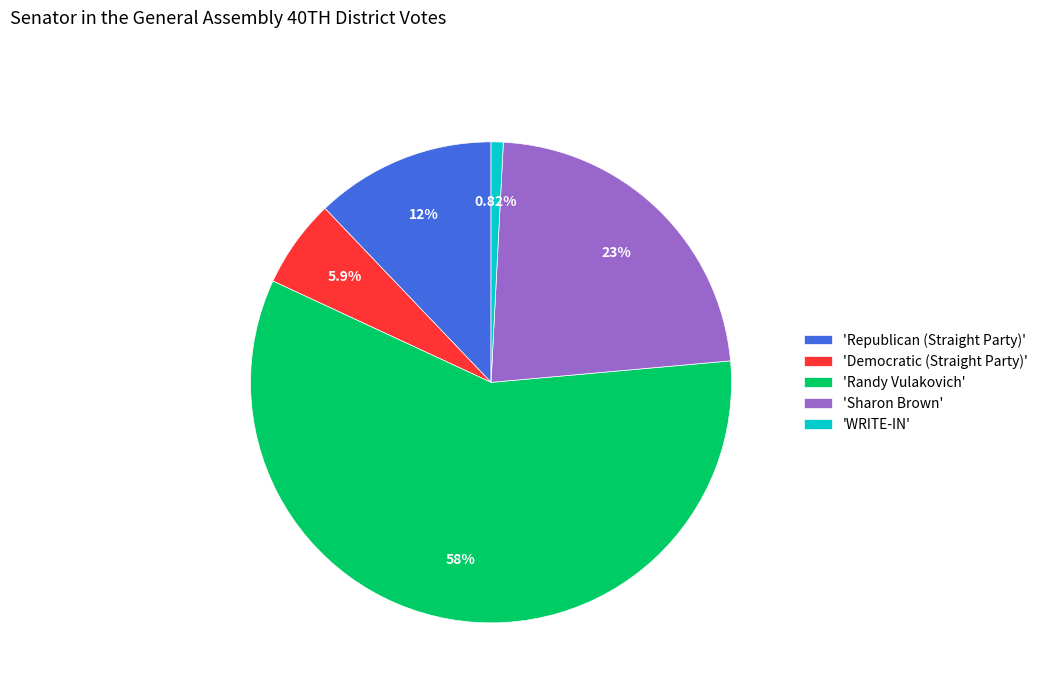

Which has a higher value, 'Democratic (Straight Party)' or 'Sharon Brown'?

'Sharon Brown'